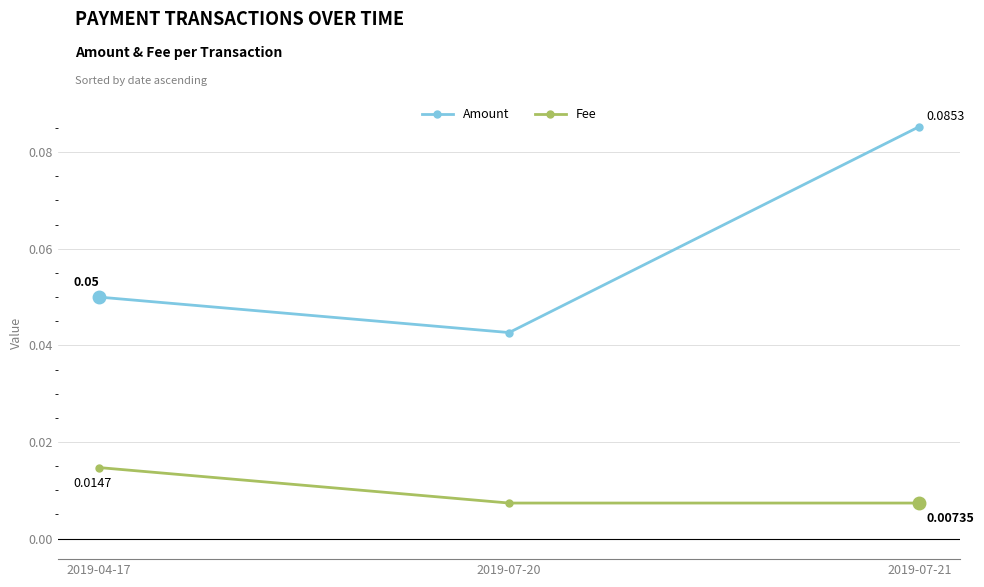

Is the value of Amount at 2019-07-20 greater than the value of Fee at 2019-07-21?

Yes